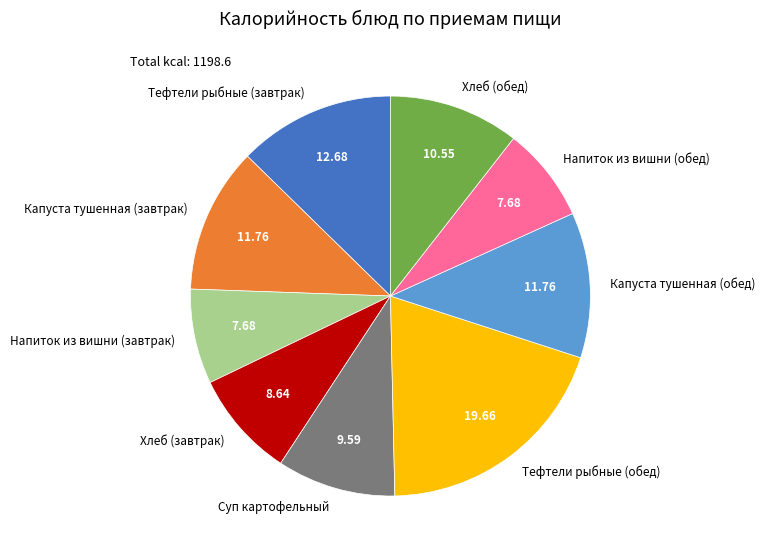

Does Суп картофельный account for over 50% of the chart?

No